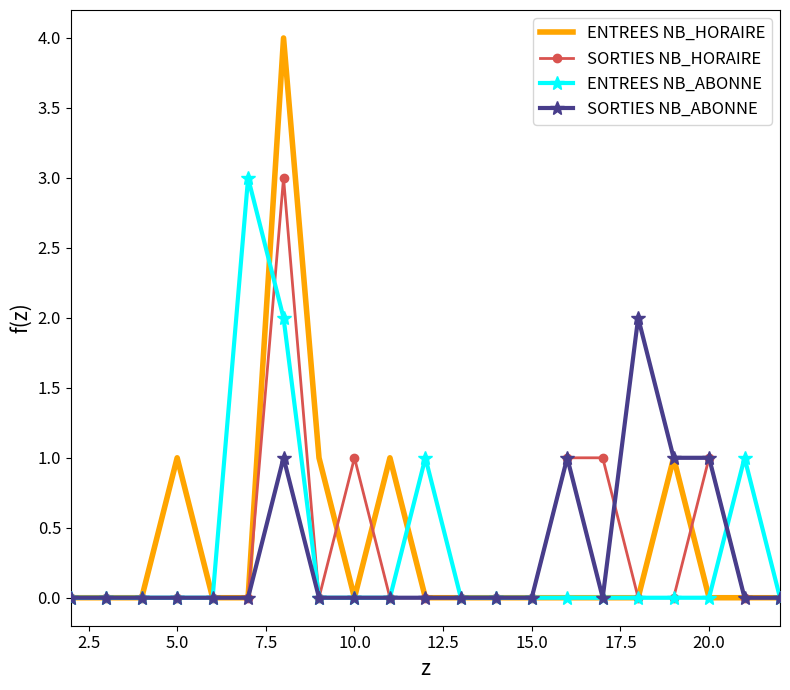

What are all the series names shown in the legend?

ENTREES NB_HORAIRE, SORTIES NB_HORAIRE, ENTREES NB_ABONNE, SORTIES NB_ABONNE